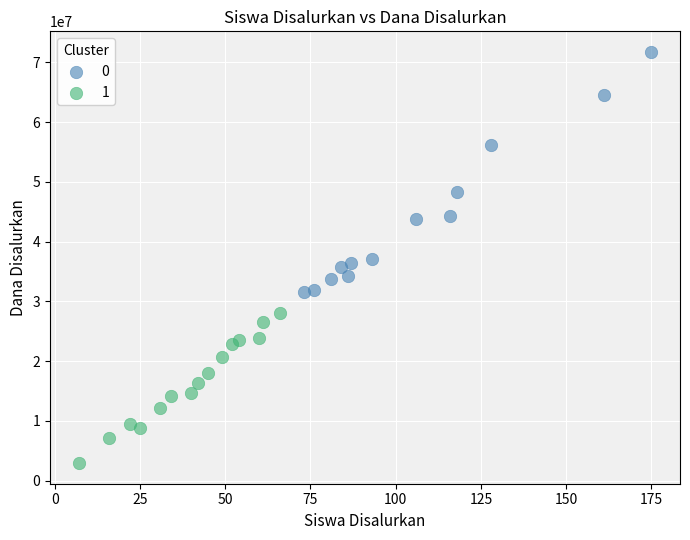

Which series has the widest spread of Y values?

0